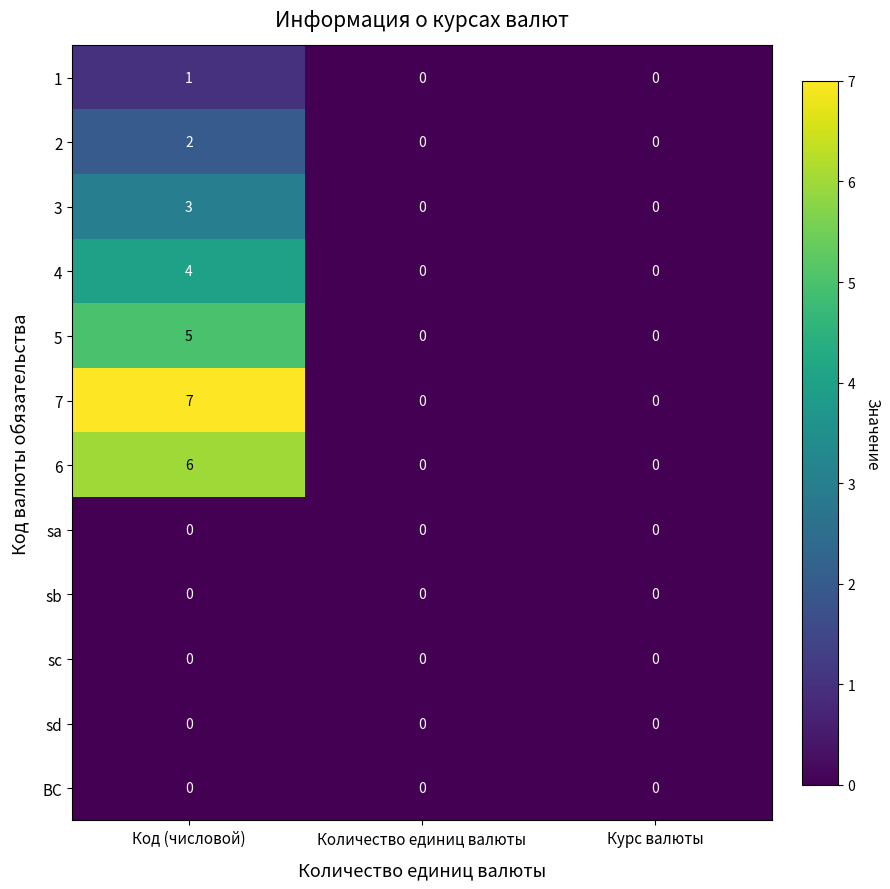

Is it true that 6 equals 0 at Количество единиц валюты?

True